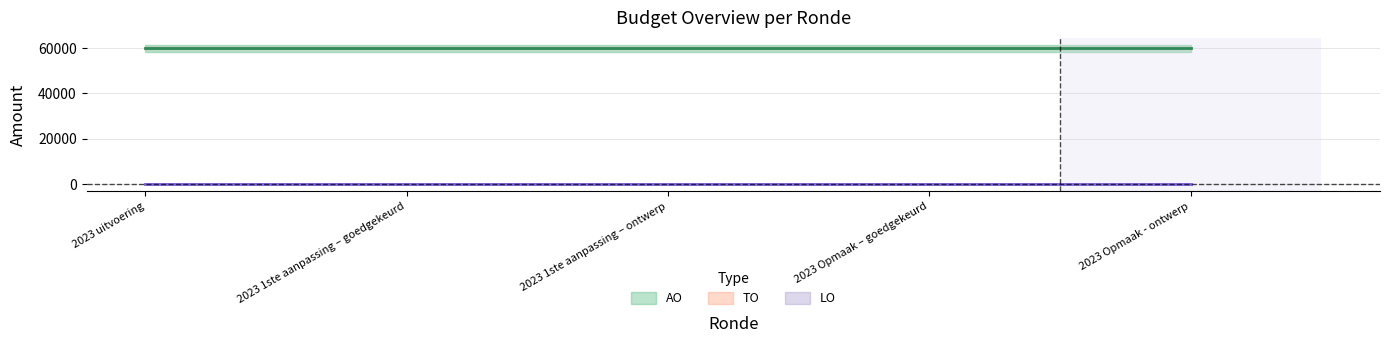

What position from the right is 2023 Opmaak – goedgekeurd?

2